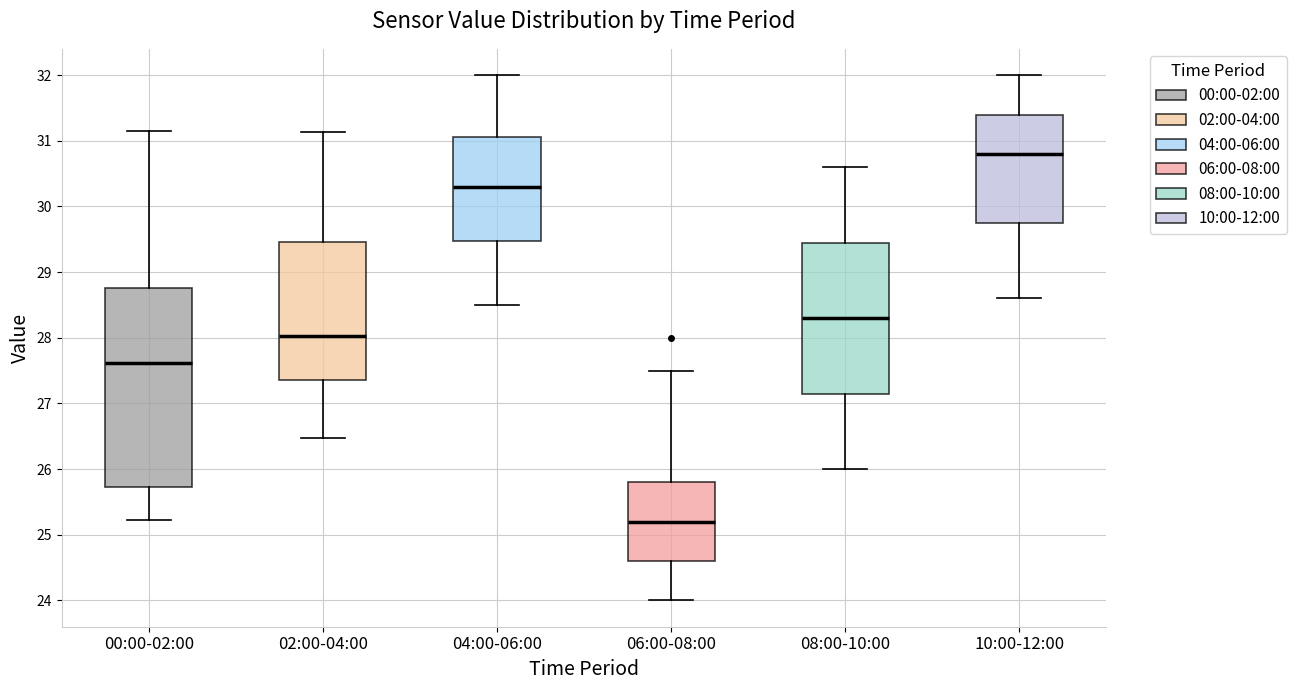

Which box has the highest median line?

10:00-12:00